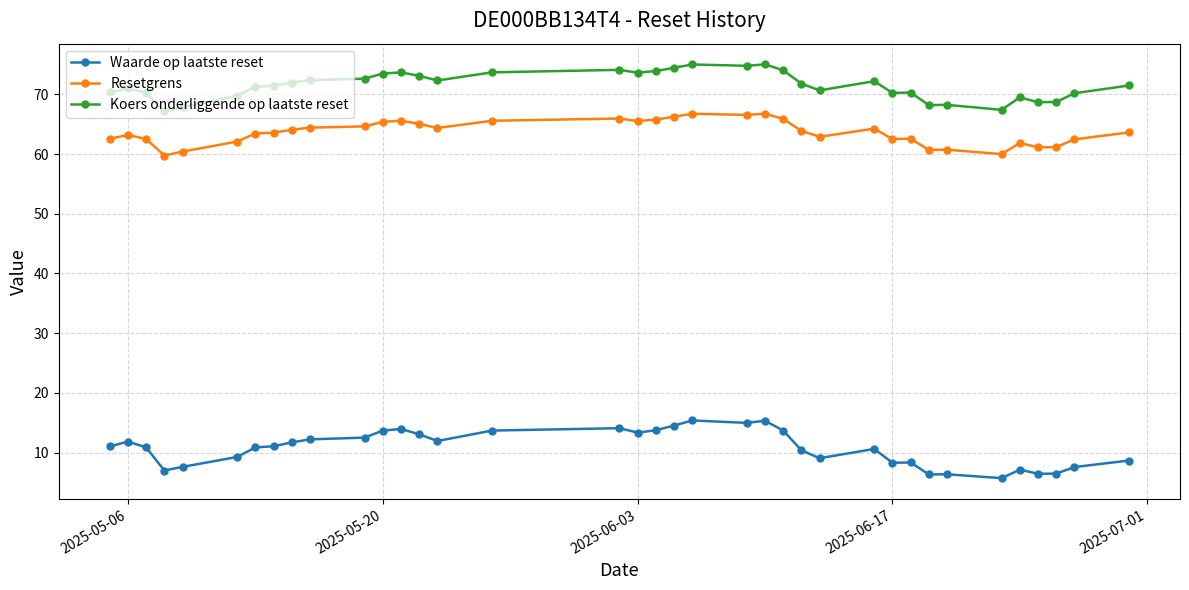

True or false: Koers onderliggende op laatste reset has more than 1 points higher than both neighbors.

True